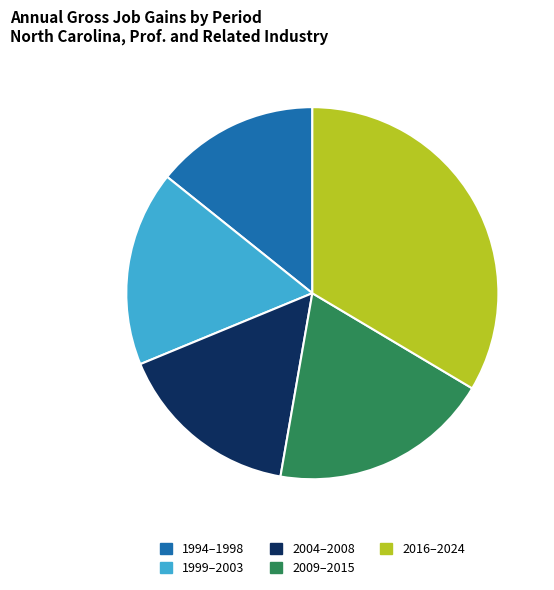

What is the ratio of the value at 2004–2008 to the value at 2009–2015?

0.8